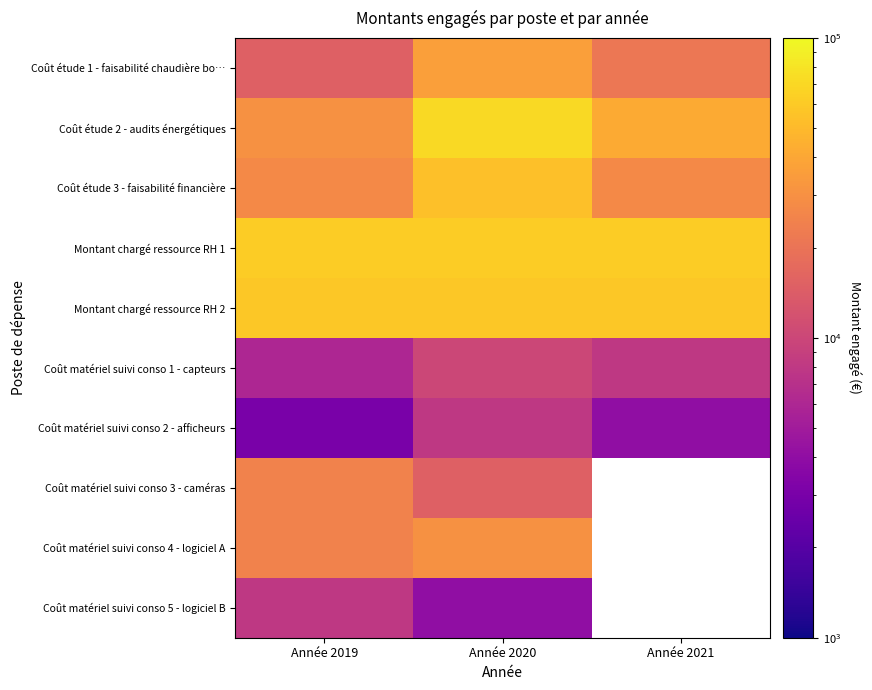

How many values in the Coût matériel suivi conso 1 - capteurs series are below 8000?

1